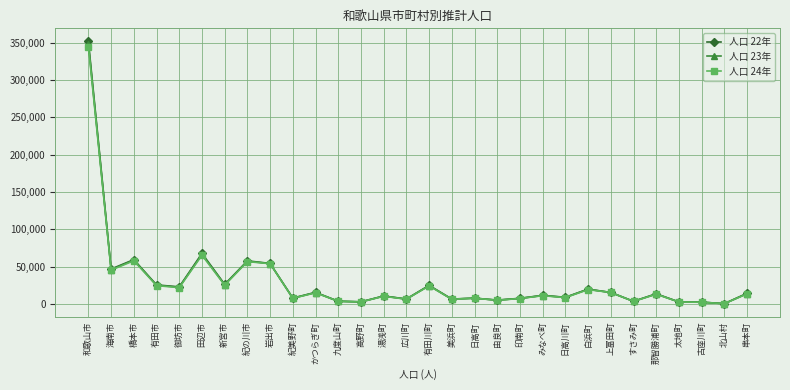

At which category does 人口 23年 reach its first local peak?

橋本市